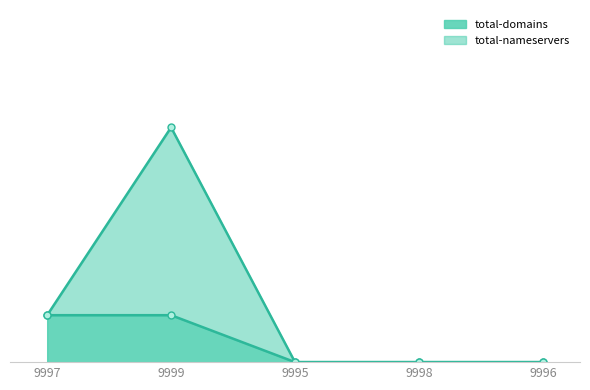

Is it true that total-nameservers equals -3 at 9995?

False